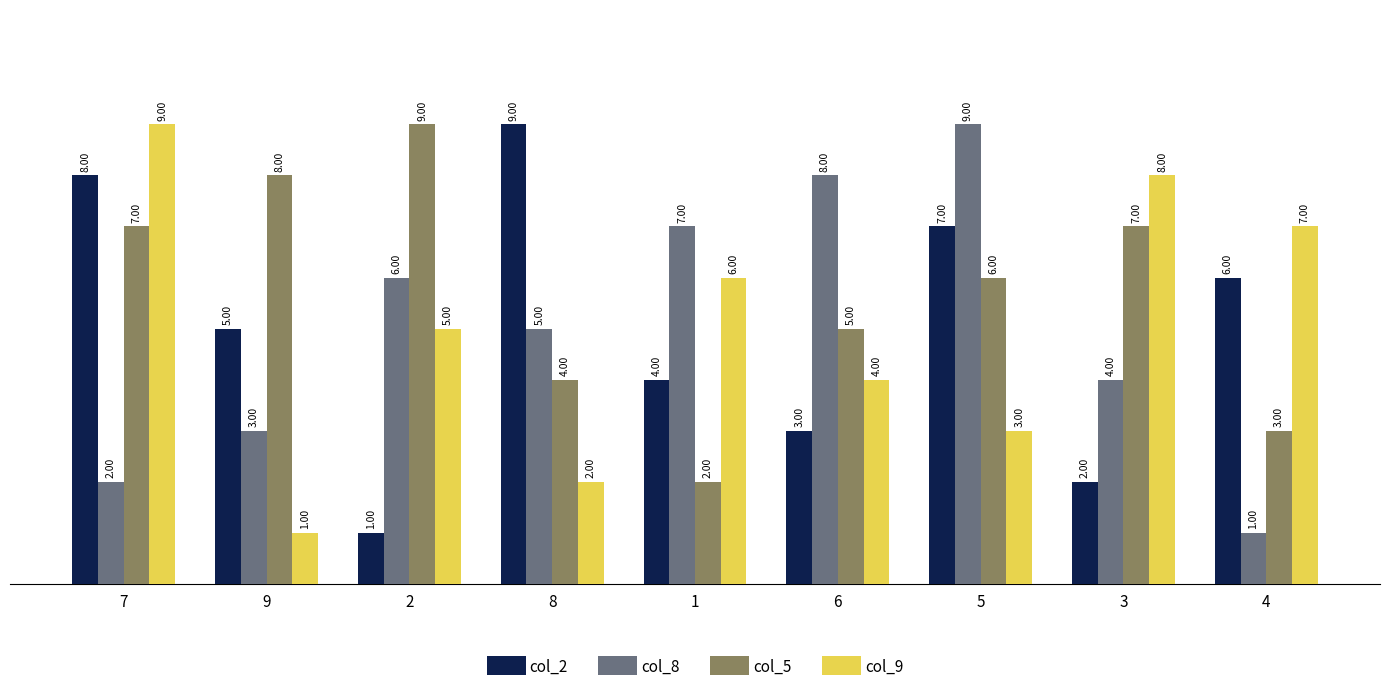

What is the minimum value for col_5?

2